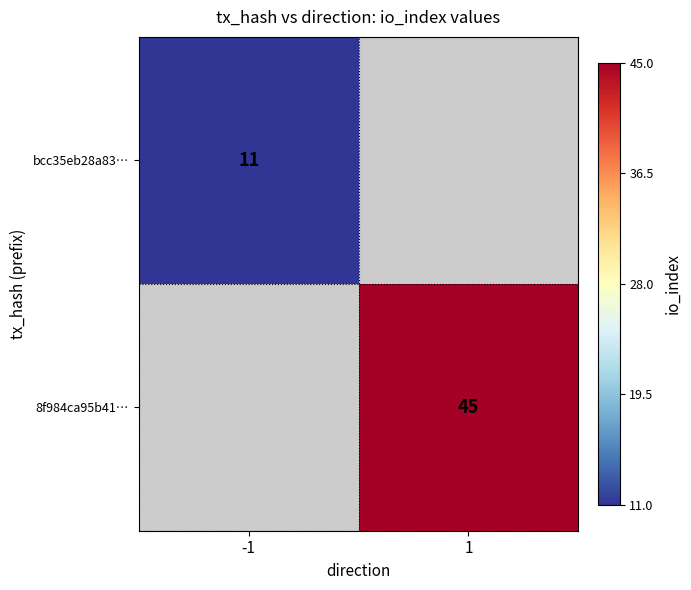

Is it true that 8f984ca95b41… equals 45 at 1?

True